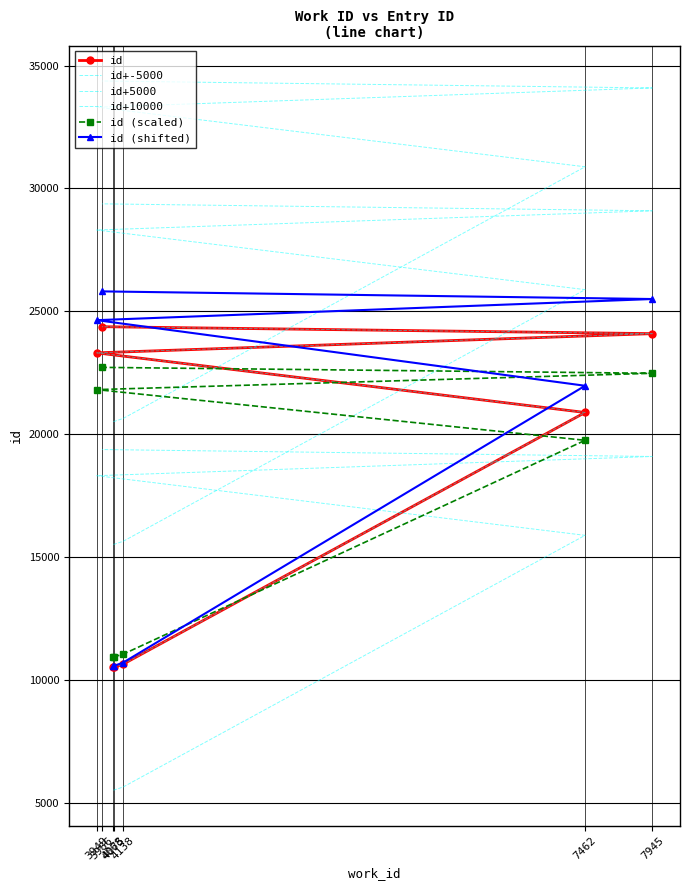

Count the number of data series in this chart.

6